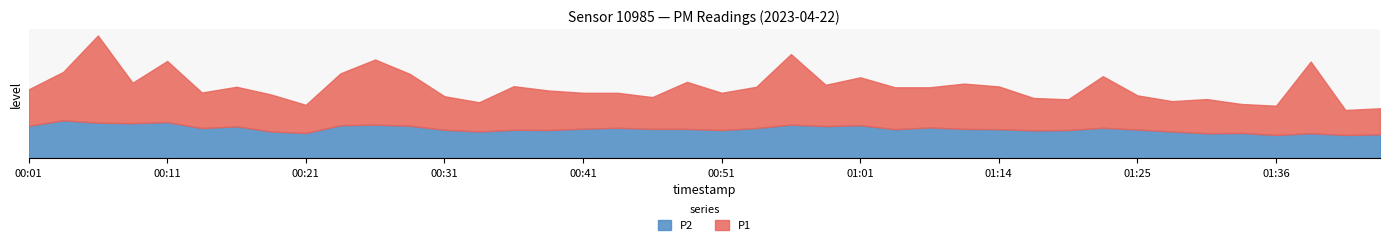

True or false: P2 has more than 0 interior local peaks.

True